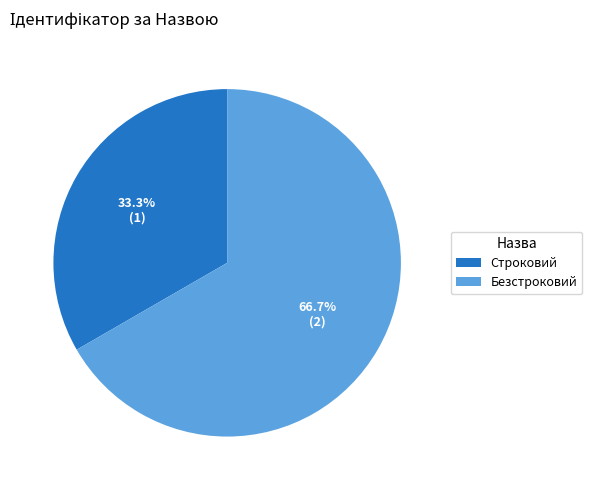

What percentage is the Строковий slice, to the nearest percent?

33%